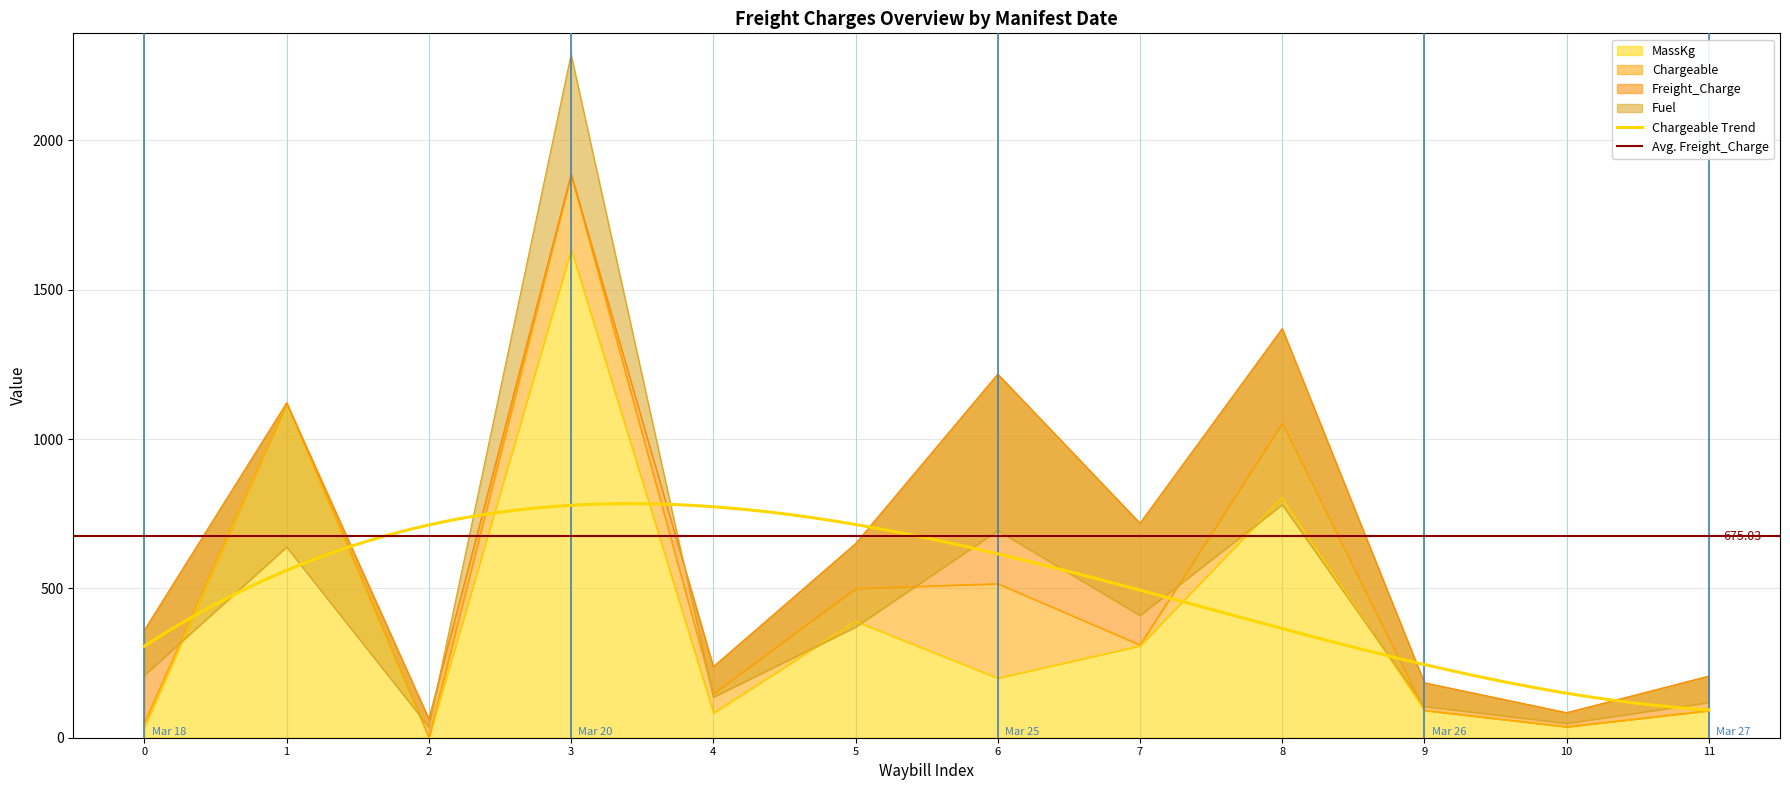

The value of Freight_Charge at 2 is 103.0. True or false?

False